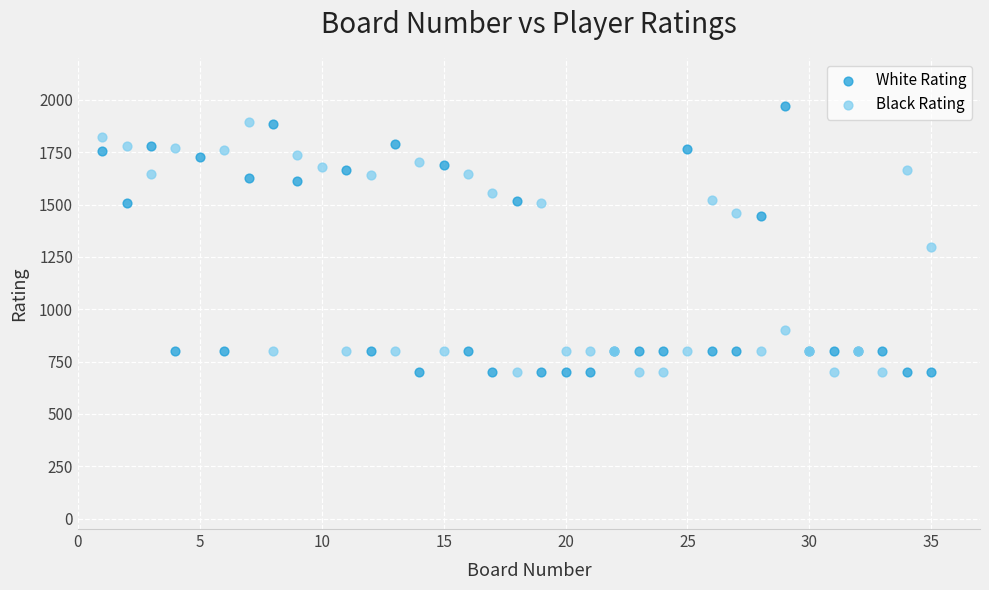

What are all the series names shown in the legend?

White Rating, Black Rating